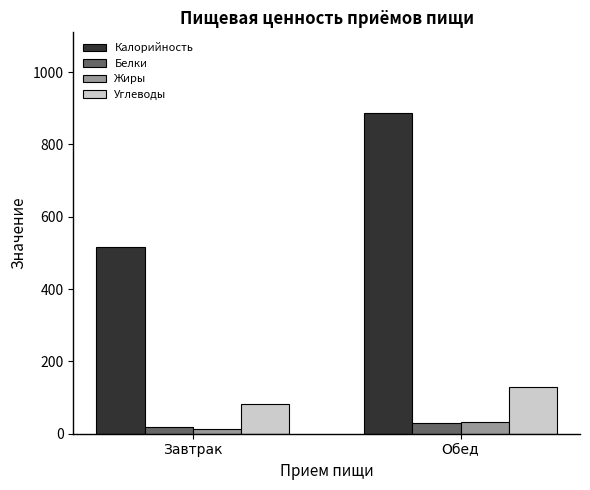

What is the lowest value of the Углеводы series?

81.4